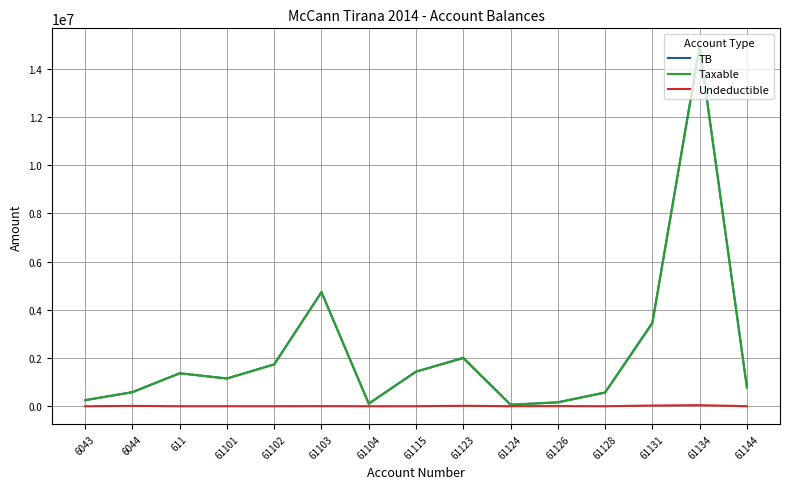

Between 61101 and 61103, which series saw the biggest shift?

TB